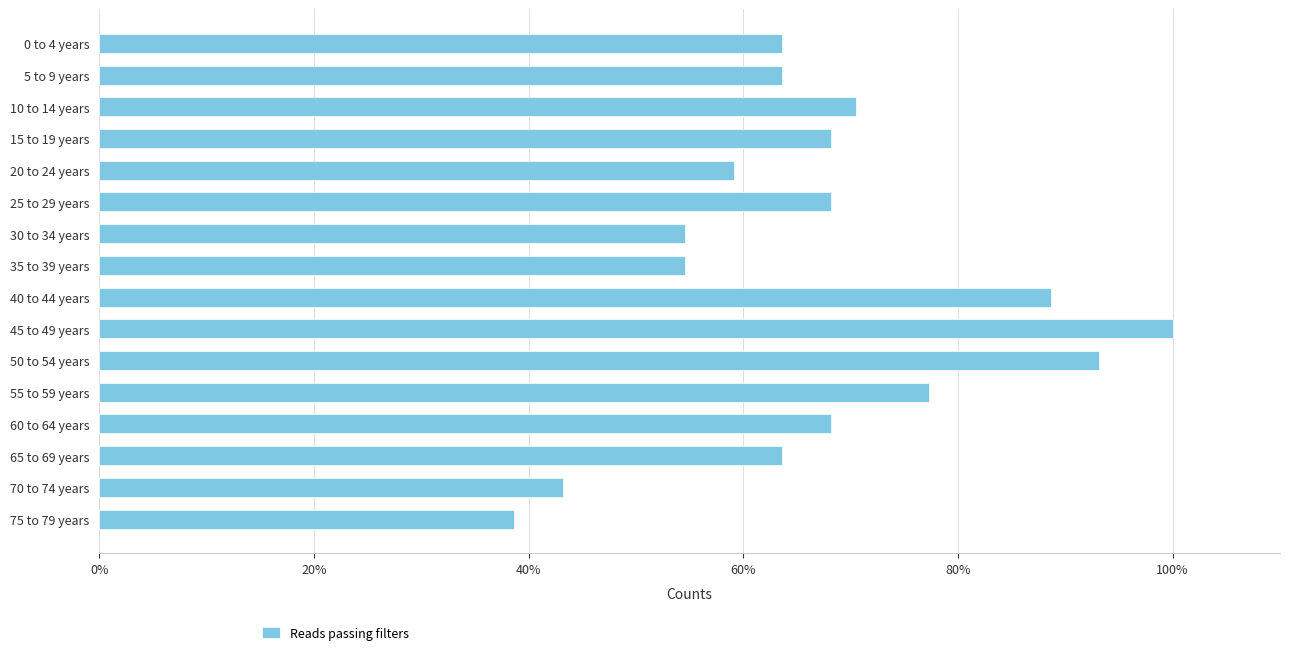

Reading top to bottom, extract all data points from this chart.

0 to 4 years=63.6	5 to 9 years=63.6	10 to 14 years=70.5	15 to 19 years=68.2	20 to 24 years=59.1	25 to 29 years=68.2	30 to 34 years=54.5	35 to 39 years=54.5	40 to 44 years=88.6	45 to 49 years=100.0	50 to 54 years=93.2	55 to 59 years=77.3	60 to 64 years=68.2	65 to 69 years=63.6	70 to 74 years=43.2	75 to 79 years=38.6